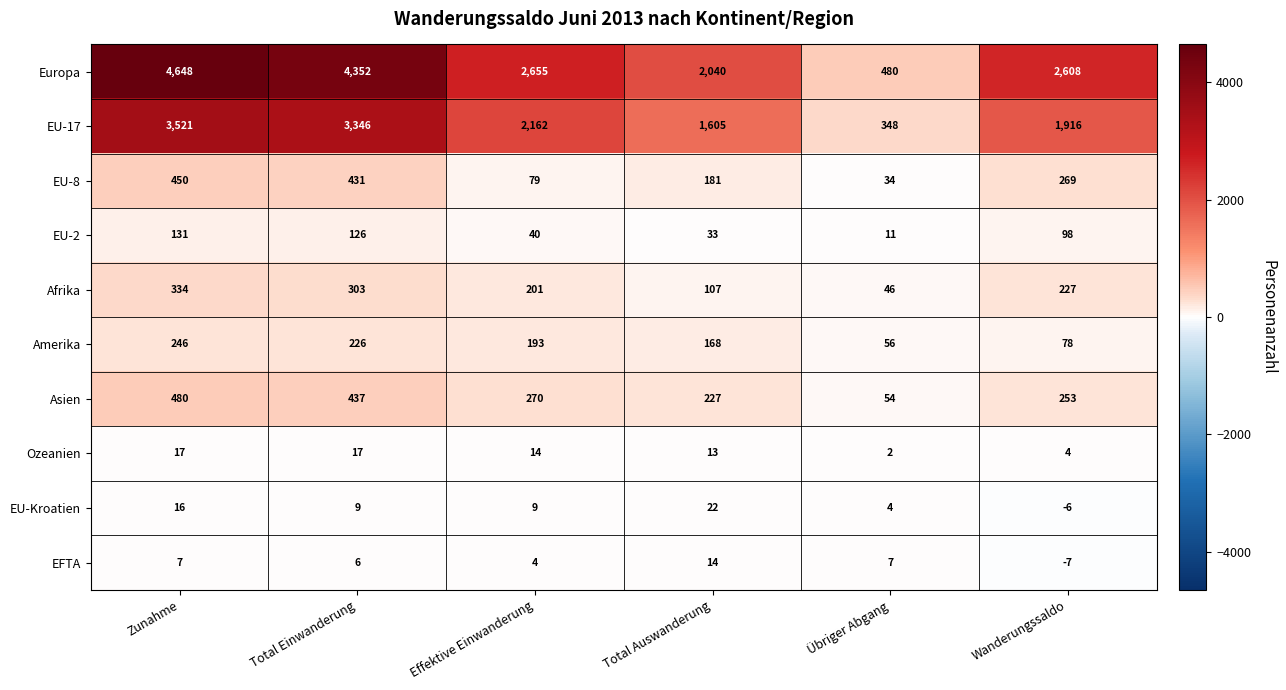

At which category is the sum across all series the highest?

Zunahme